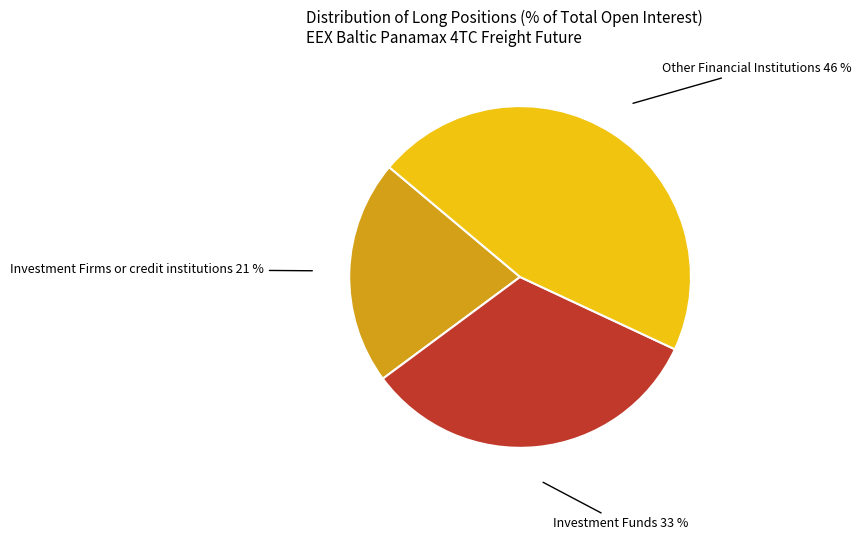

How many segments does this pie chart have?

3